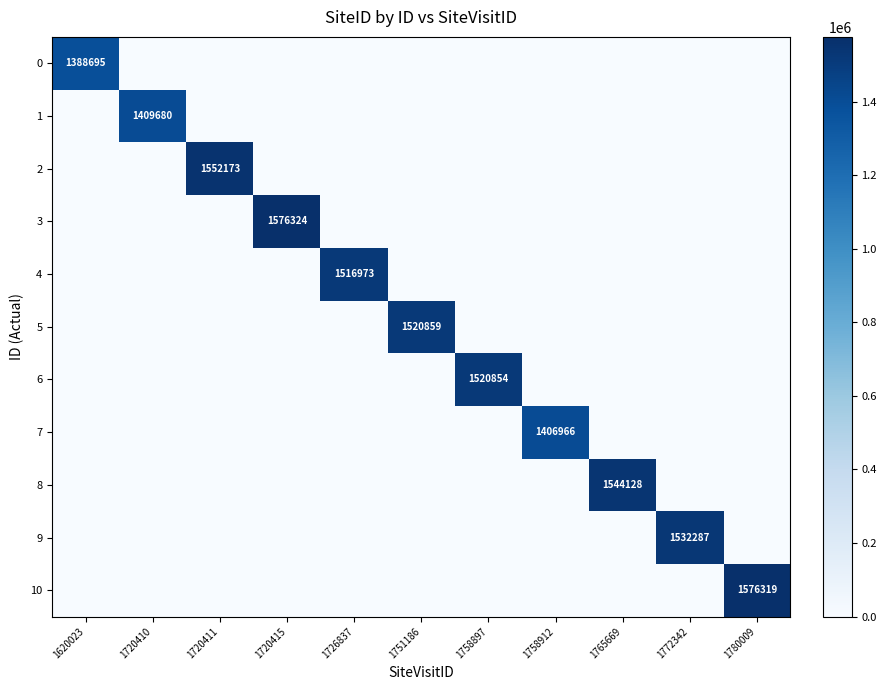

Which series changed the most between 1720415 and 1758897?

3